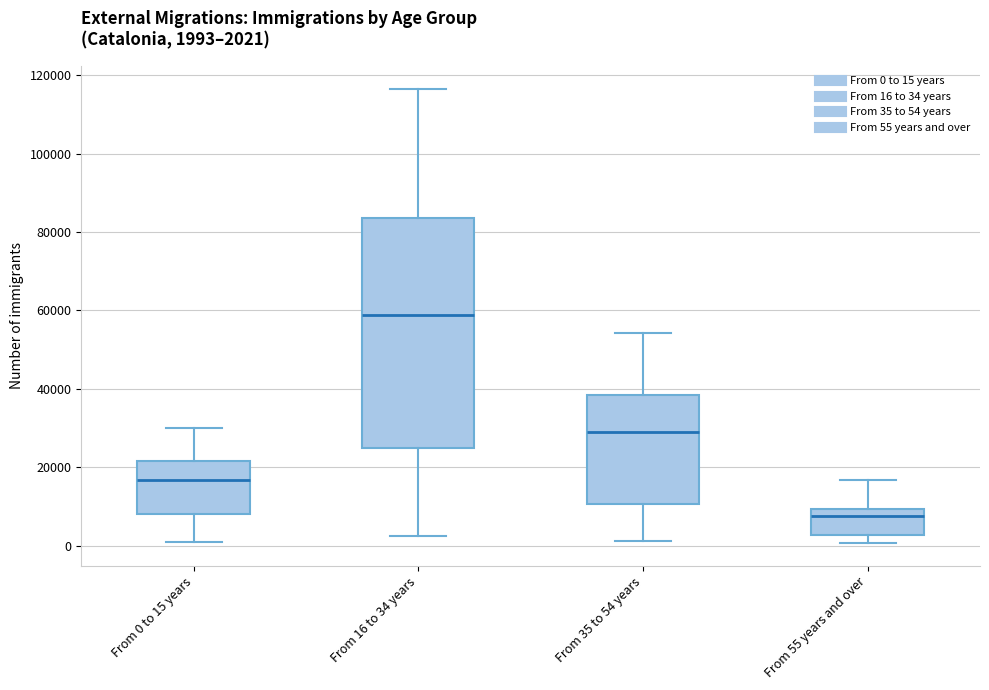

Which box is the tallest, from its lower edge to its upper edge?

From 16 to 34 years